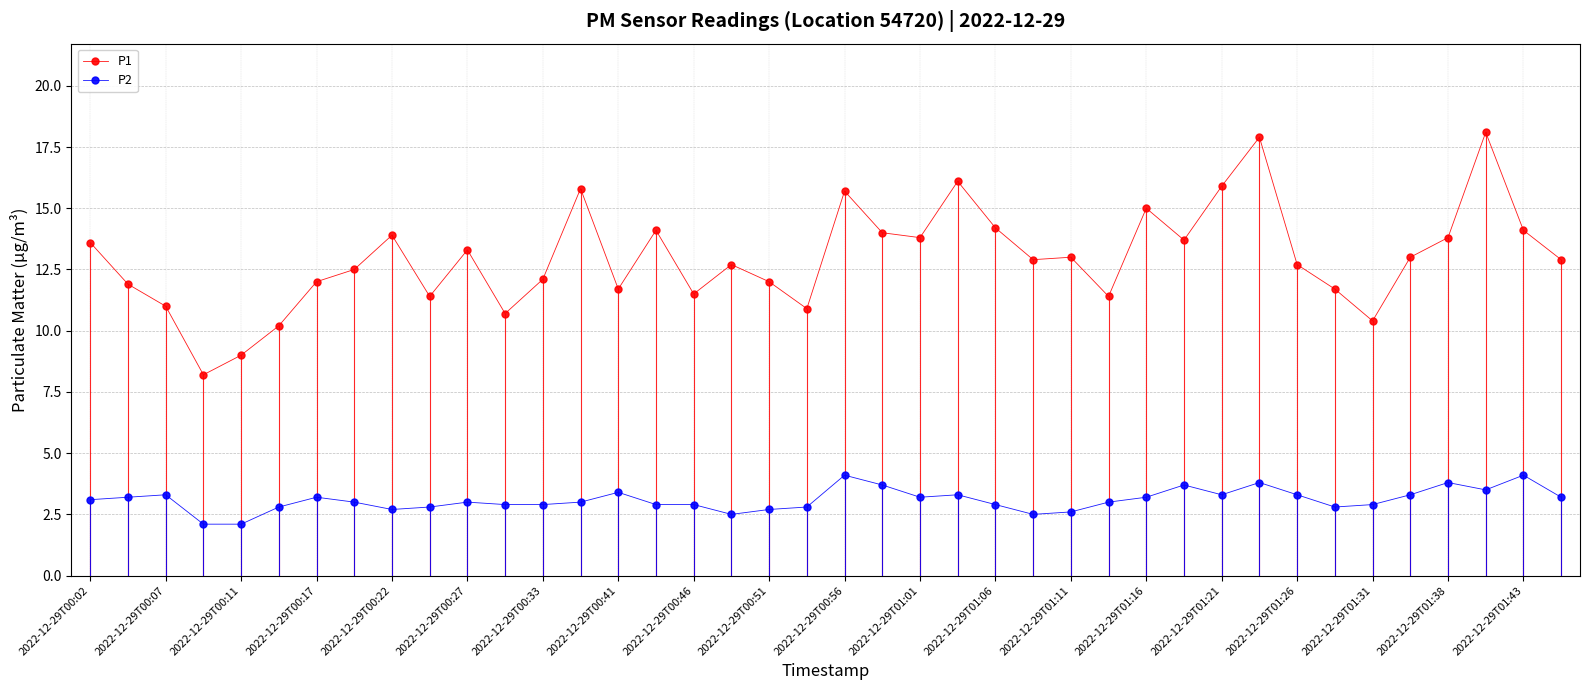

At how many categories does at least one series exceed 5?

40